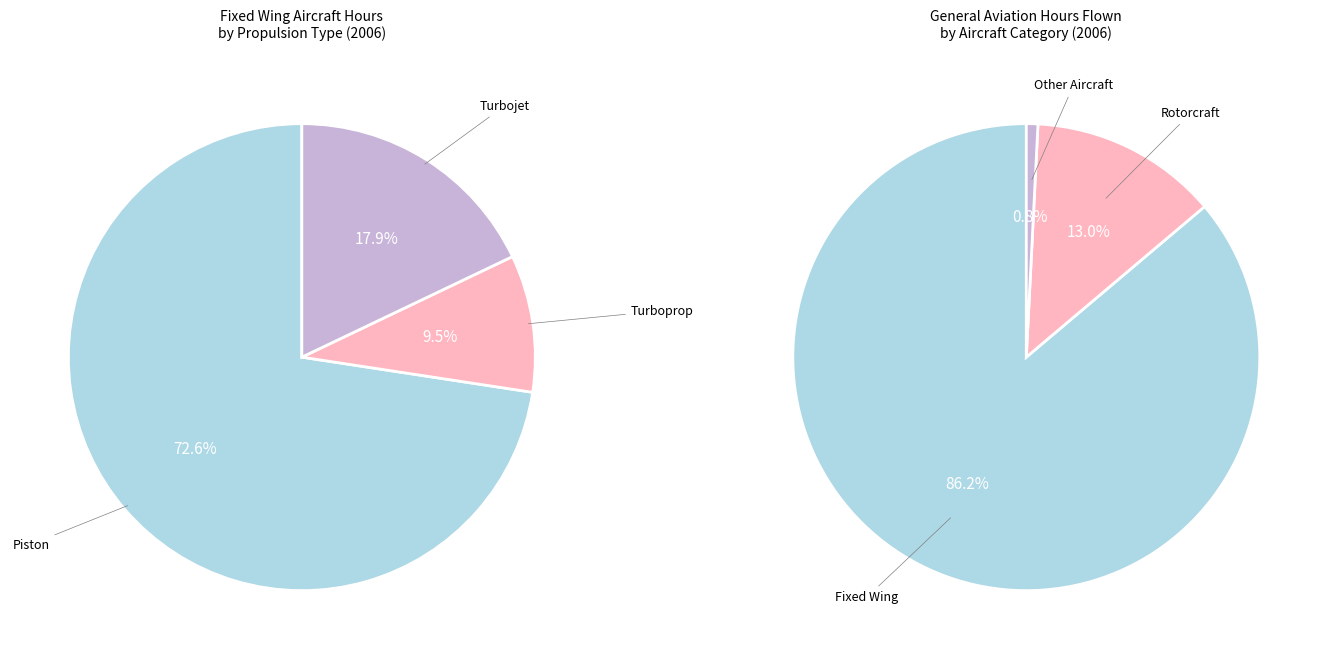

Combined, what portion of the pie is Other Aircraft and Rotorcraft?

13.7%